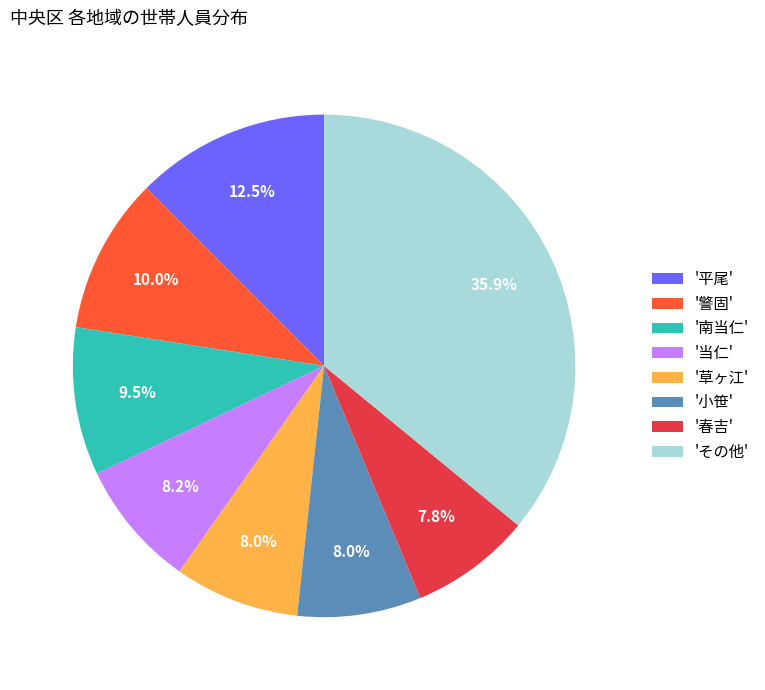

Which has a higher value, '南当仁' or 'その他'?

'その他'